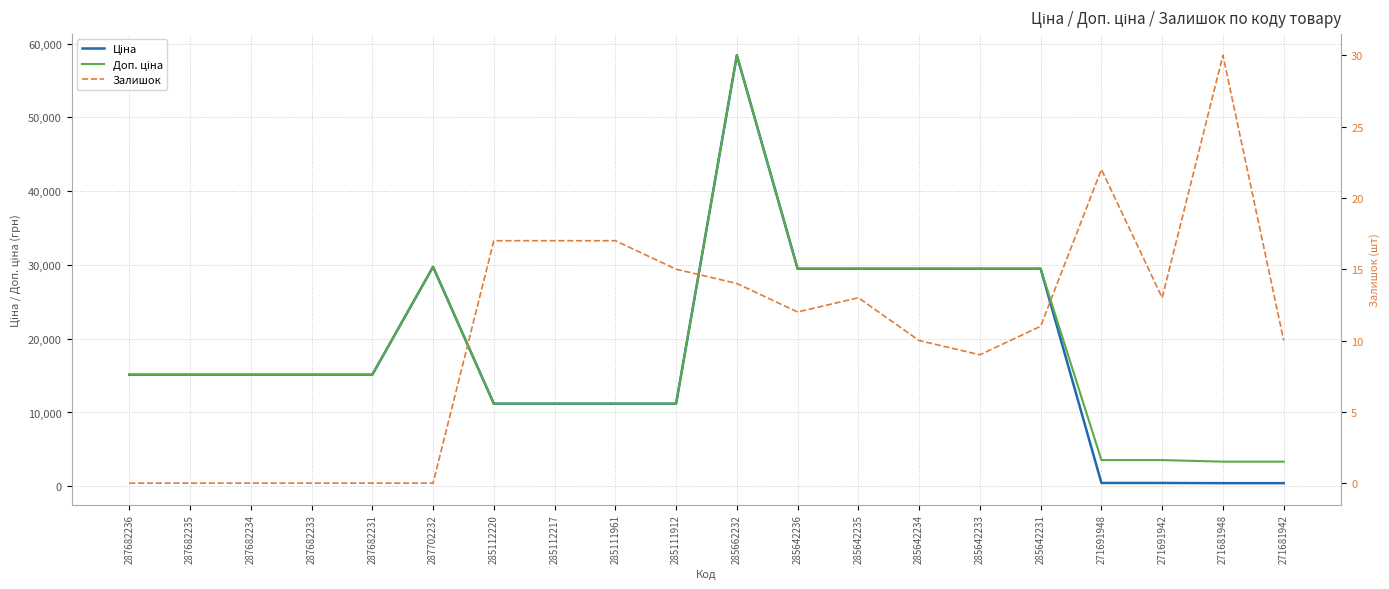

Rank the series by their maximum value, from highest to lowest.

Ціна, Доп. ціна, Залишок